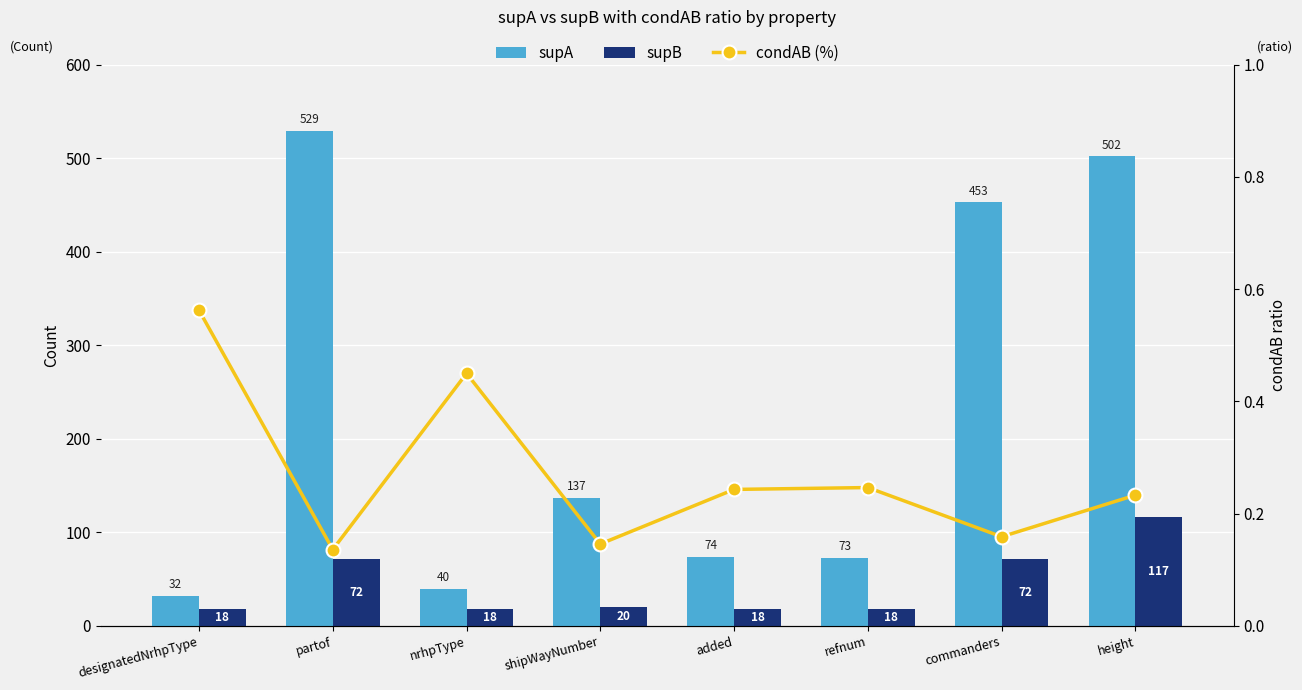

Which series has the widest spread of values?

supA